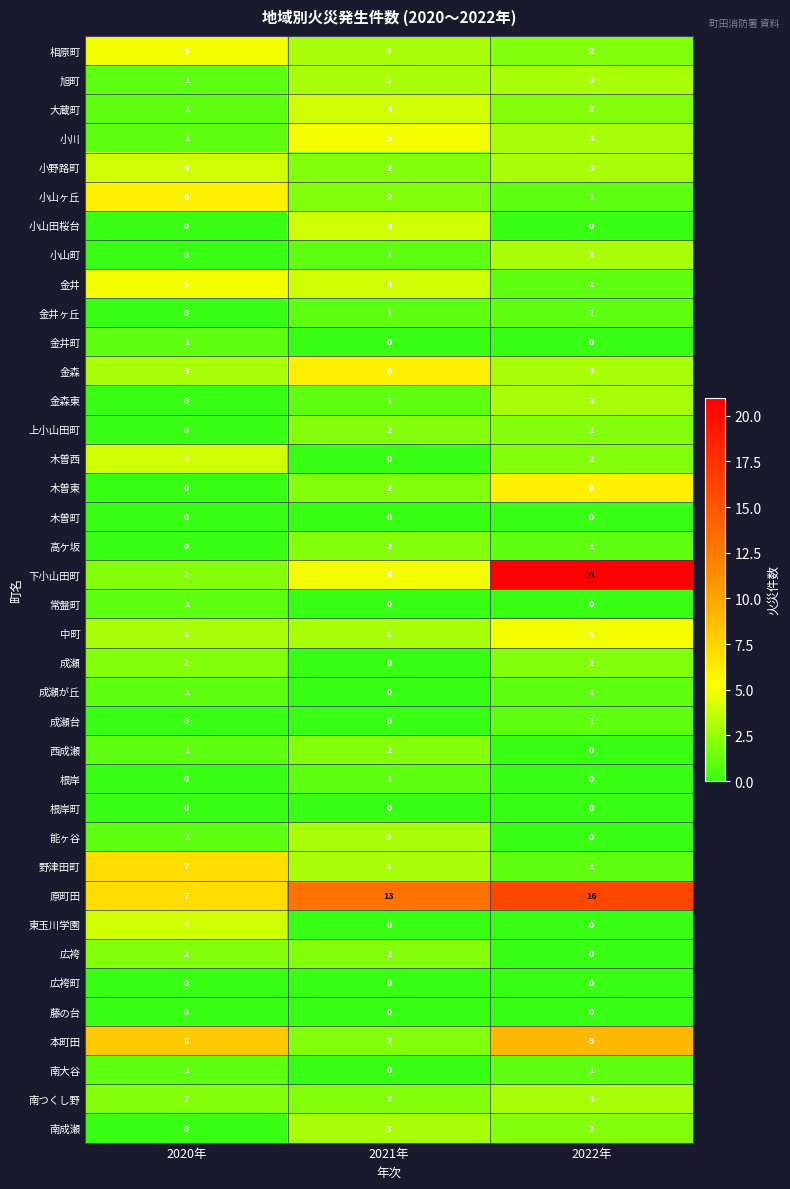

At which category does the chart reach its peak across all series?

2022年